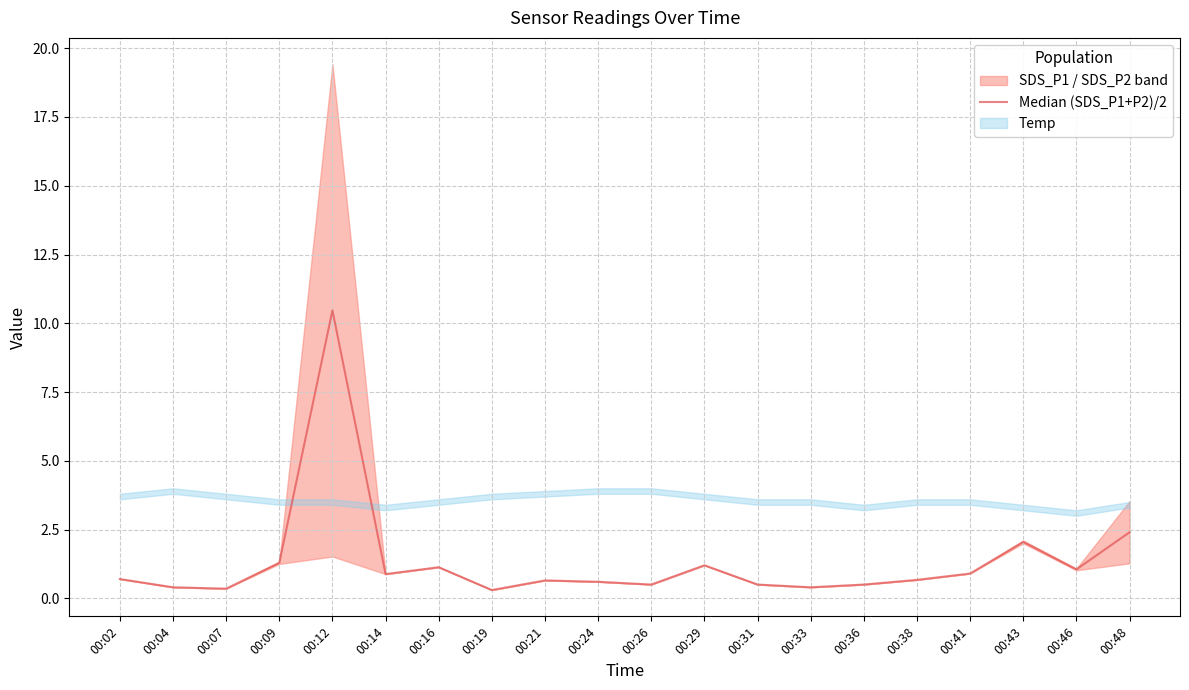

What is the difference between the maximum and minimum values?

10.2